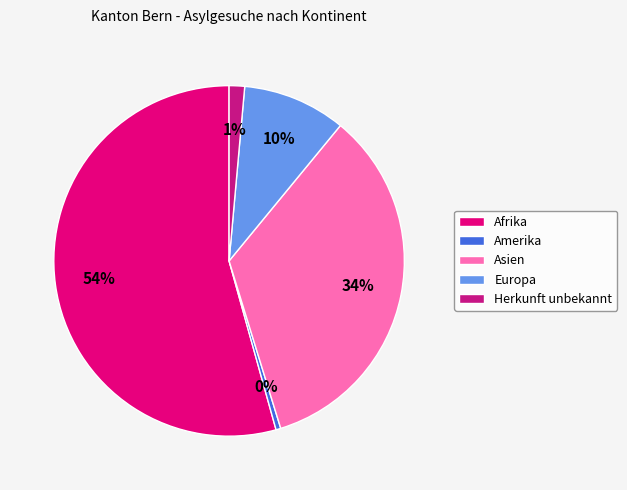

How many segments does this pie chart have?

5